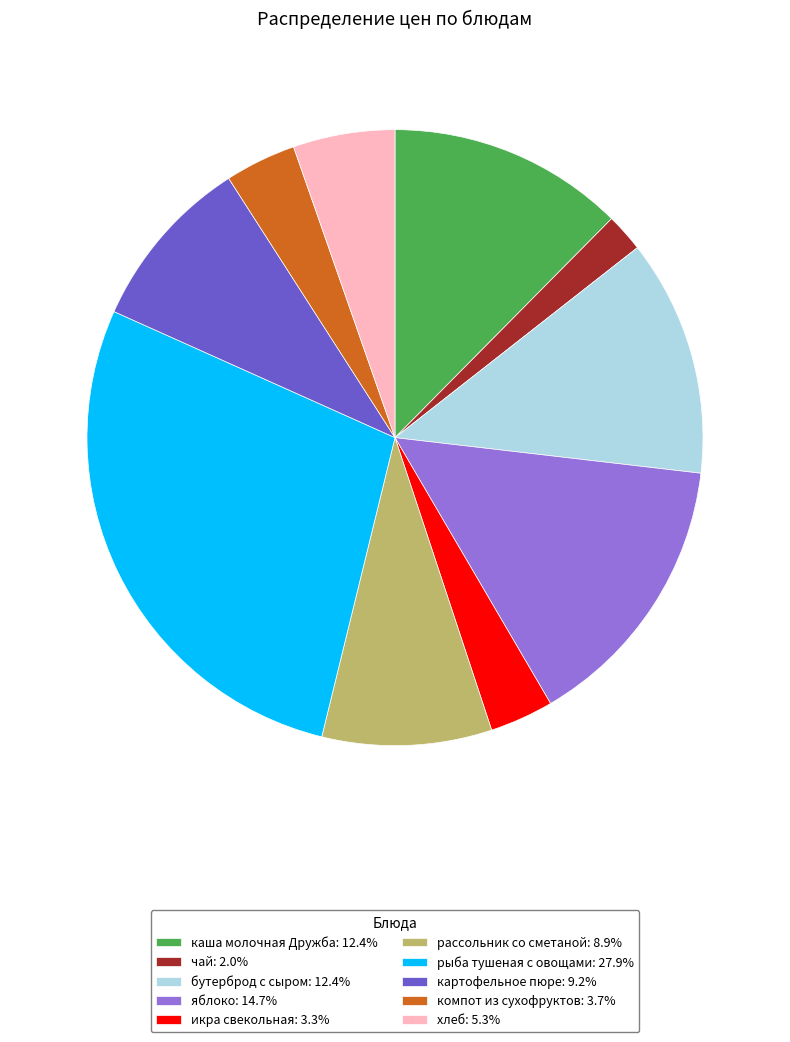

The компот из сухофруктов slice represents 13% of the pie. True or false?

False